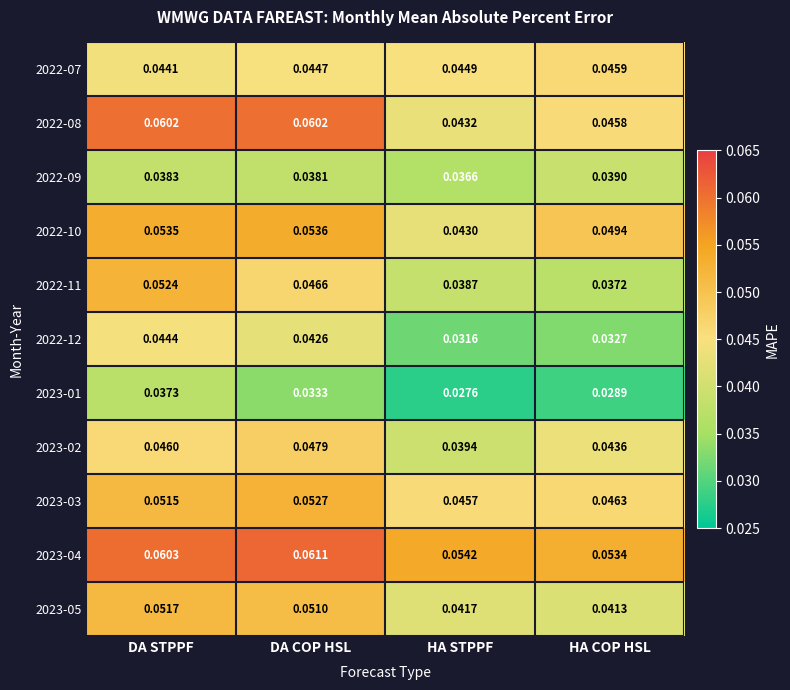

Is the value of 2022-09 at DA COP HSL greater than the value of 2023-04 at DA COP HSL?

No